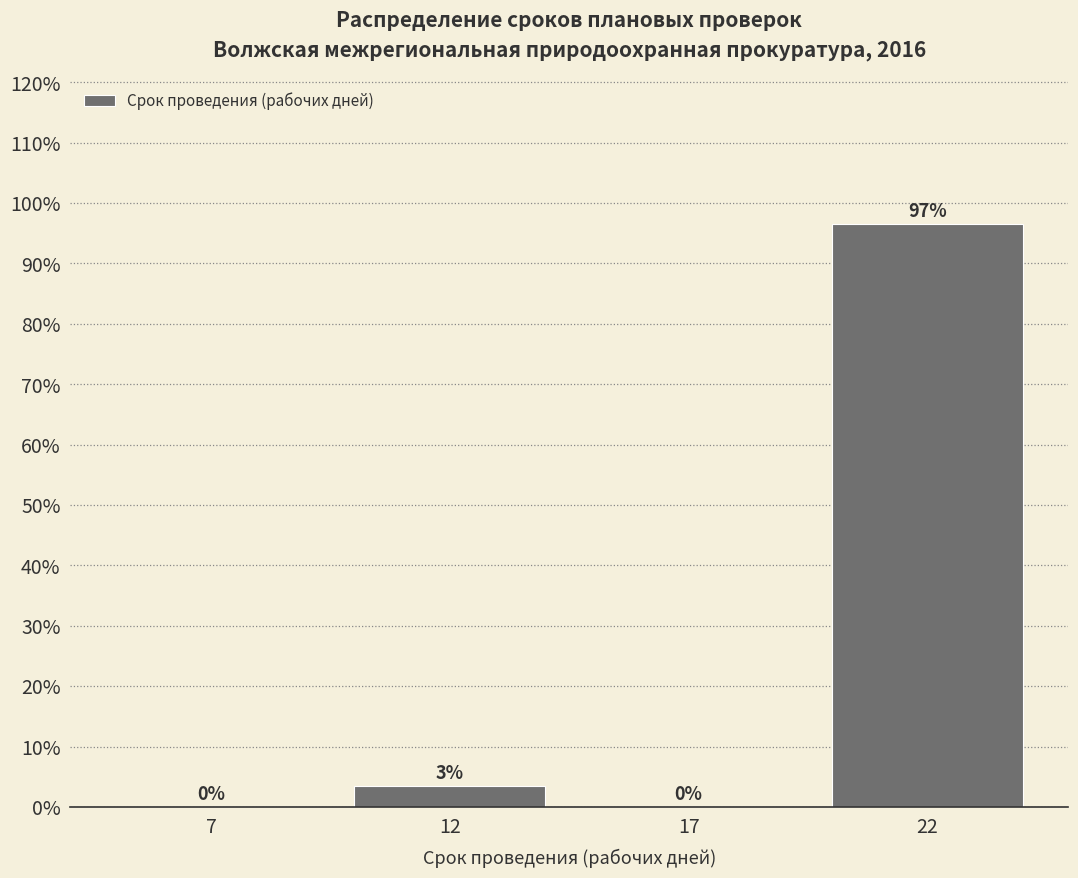

Where is the data nearest to the value 48?

12